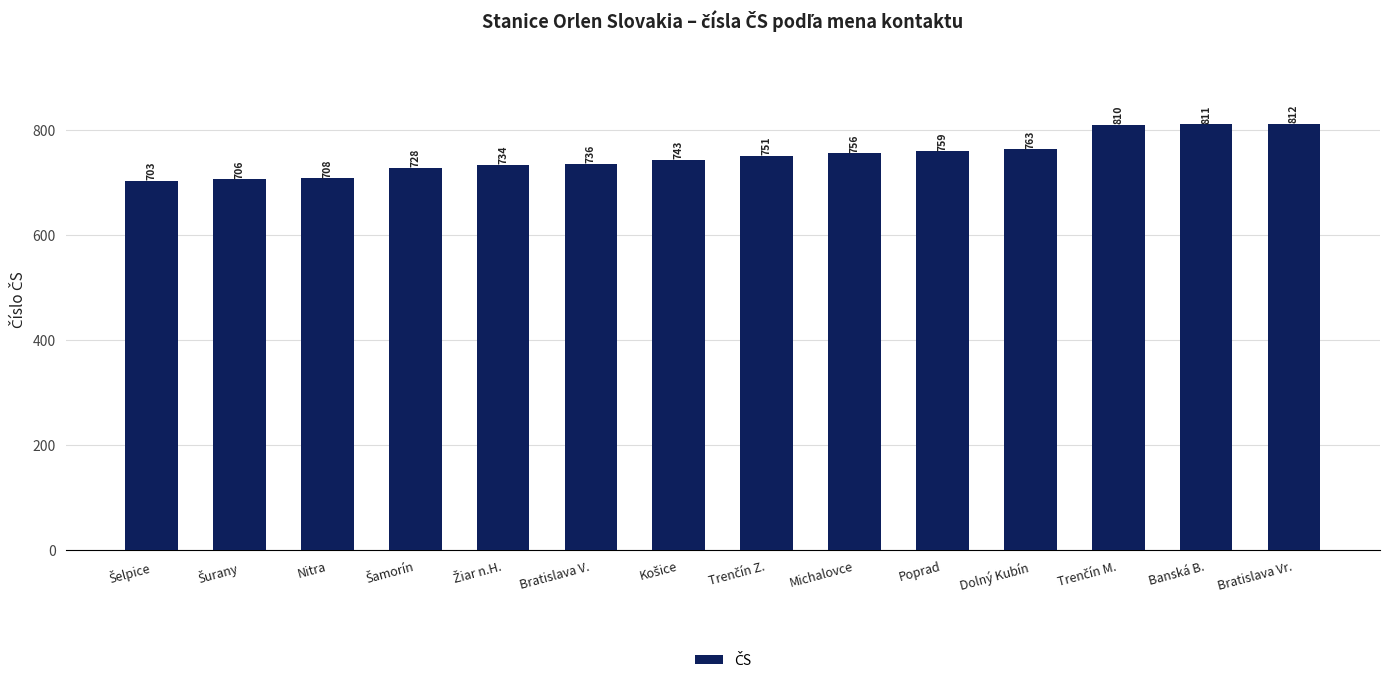

Read the value at Michalovce, to the nearest 5.

755